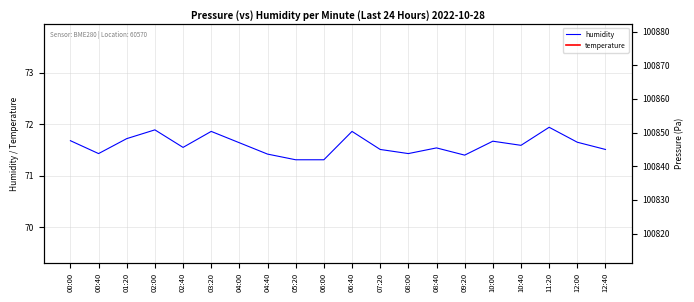

What is the average value of the pressure series?

100848.4